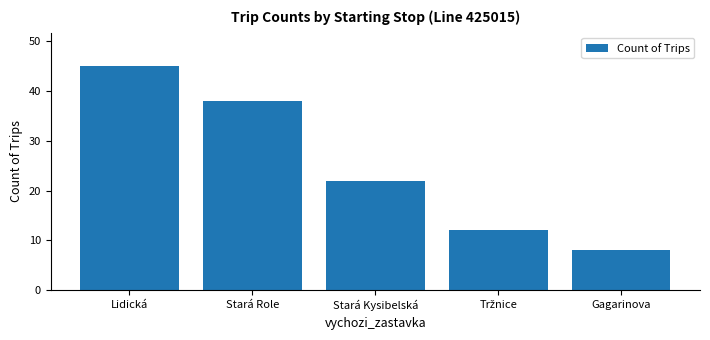

What is the change in value from Stará Kysibelská to Gagarinova?

-14